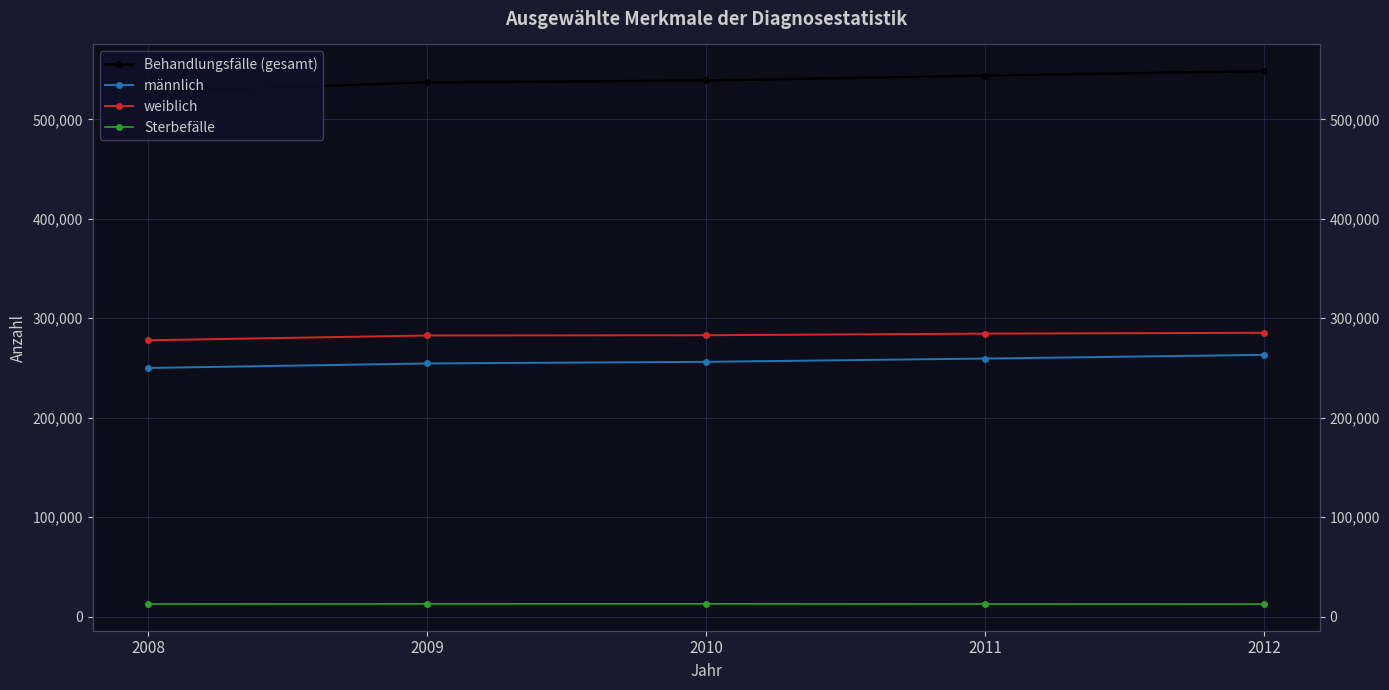

List the series in order of their peak value, highest first.

Behandlungsfälle (gesamt), weiblich, männlich, Sterbefälle